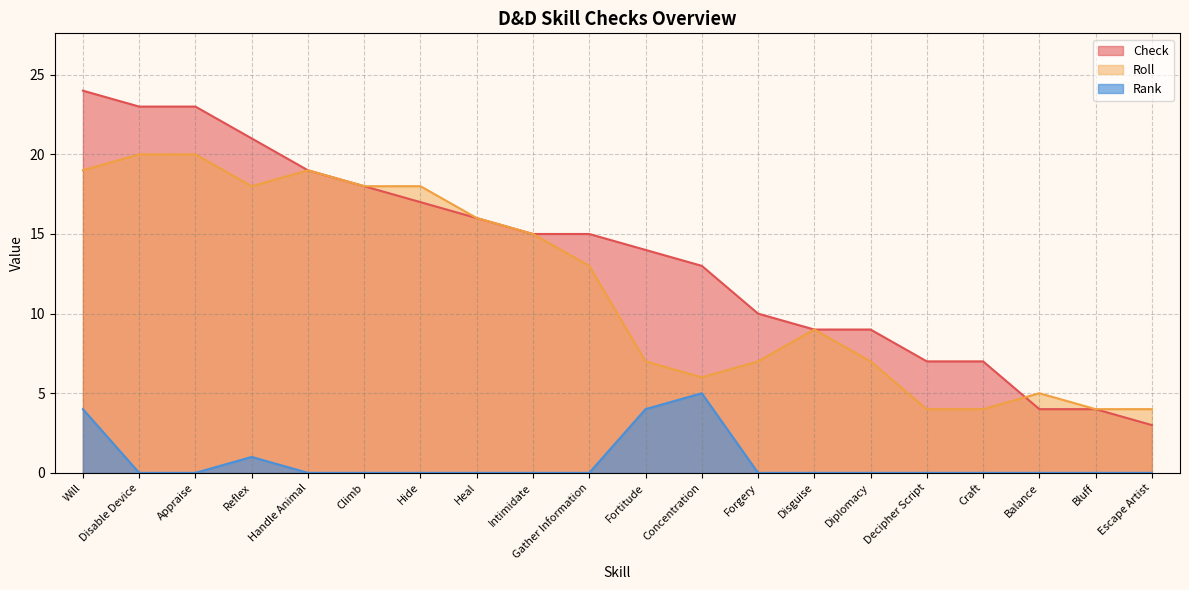

At which label does Check reach its minimum?

Escape Artist